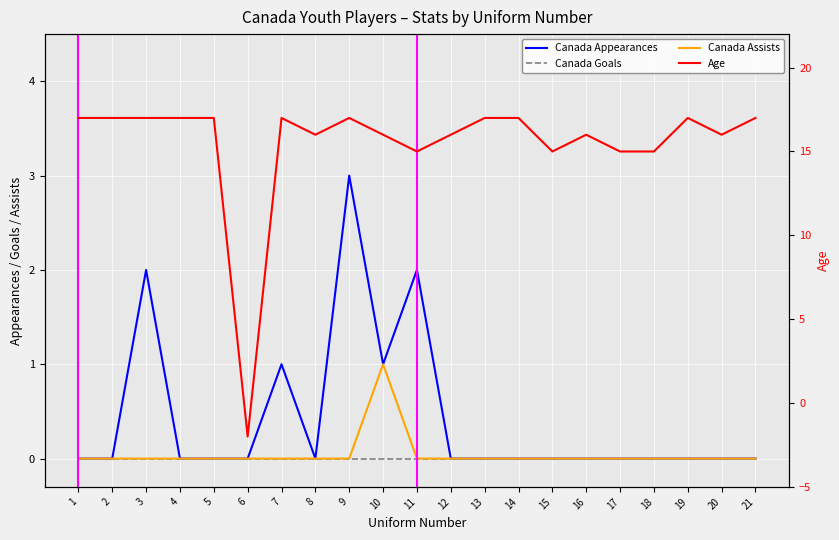

What is the greatest value displayed?

17